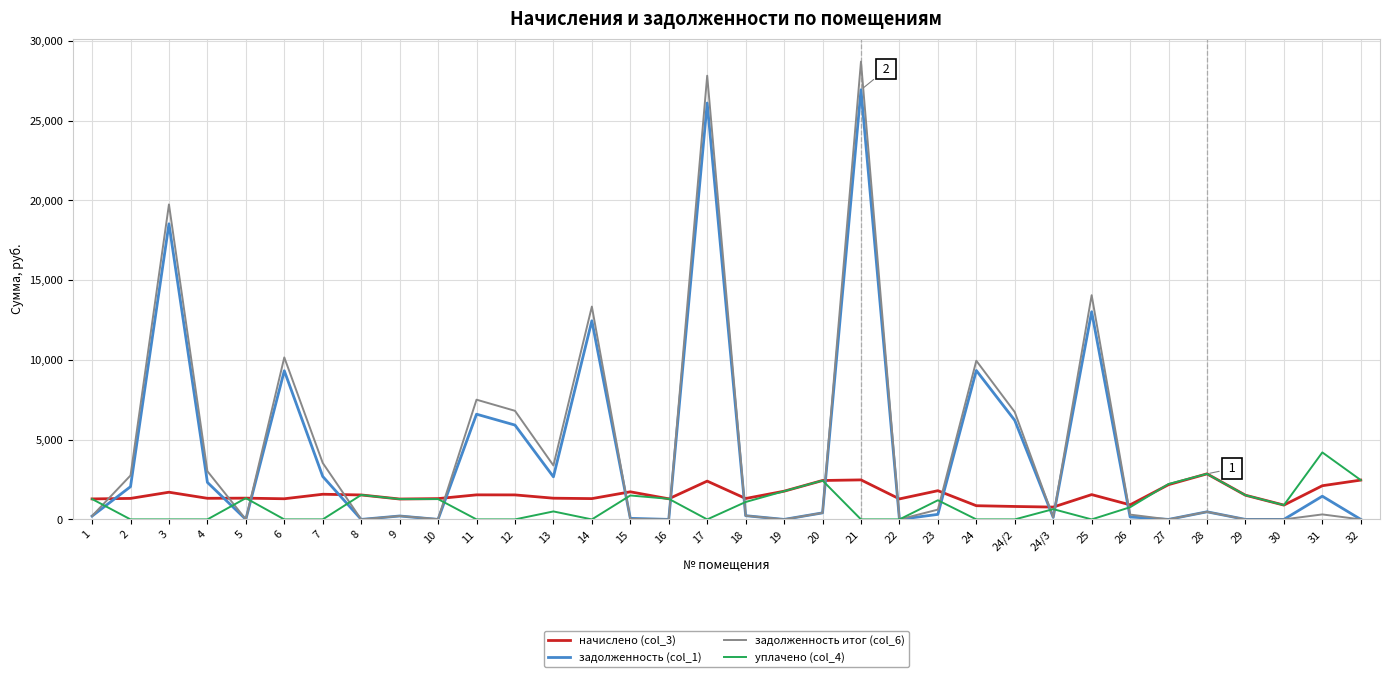

Which category has the highest value across all series?

21